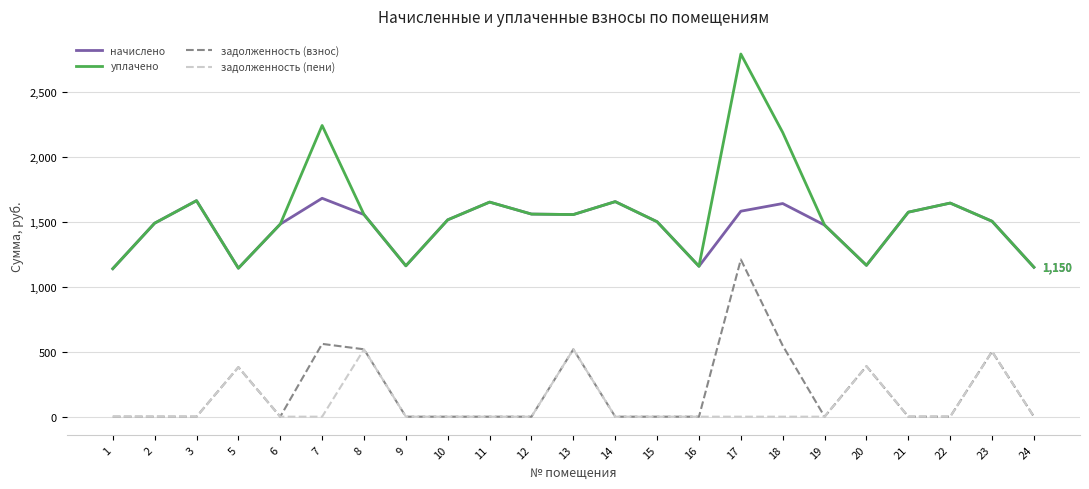

Is the value of задолженность (взнос) at 8 greater than the value of задолженность (пени) at 9?

Yes